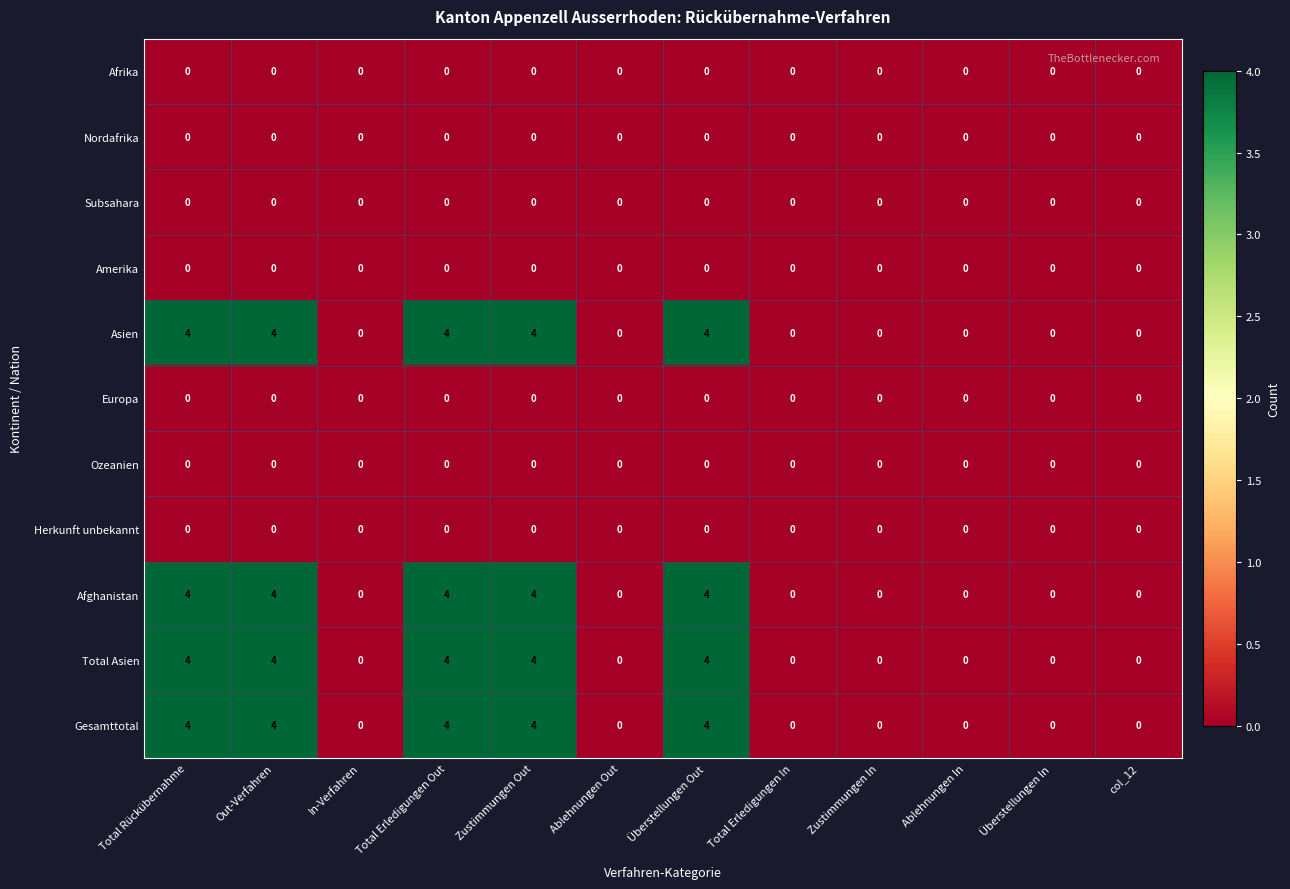

At how many categories does at least one series exceed 1?

5